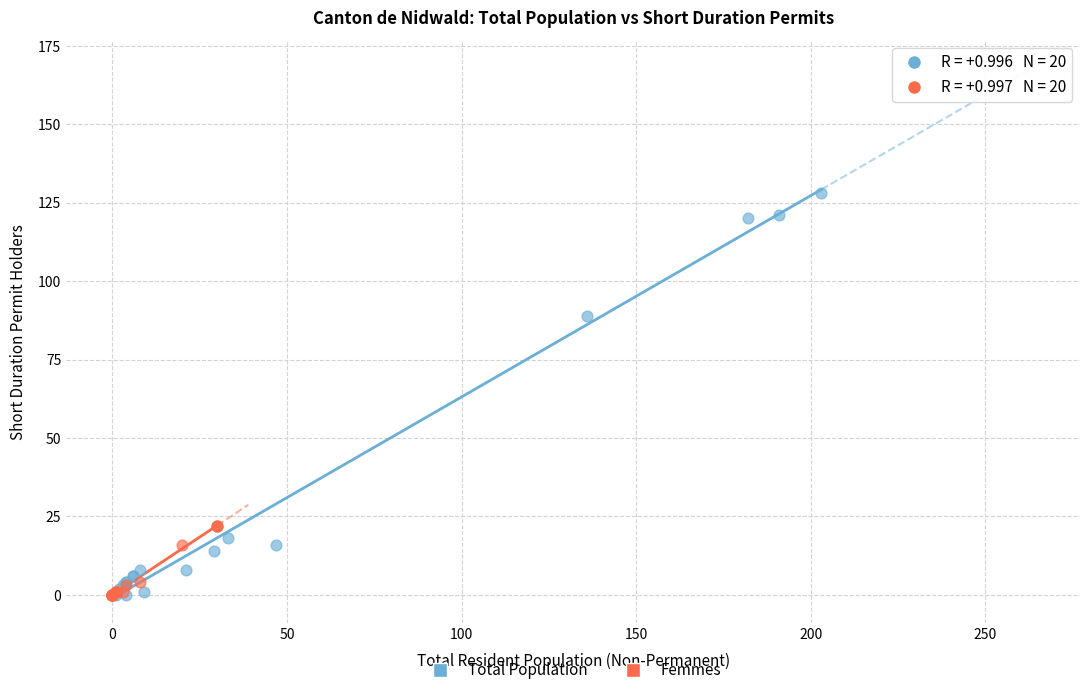

Which series contains the highest Y value?

Total Population